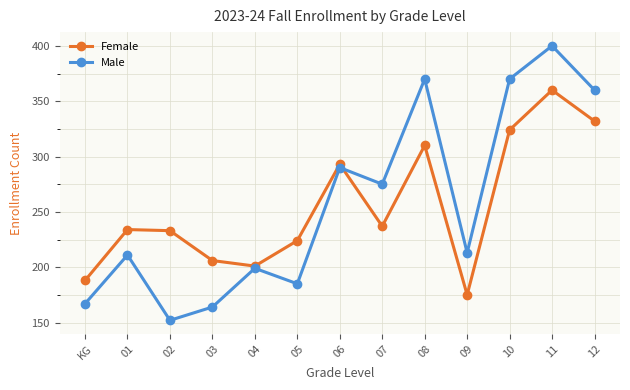

Is it true that Male equals 575 at 12?

False